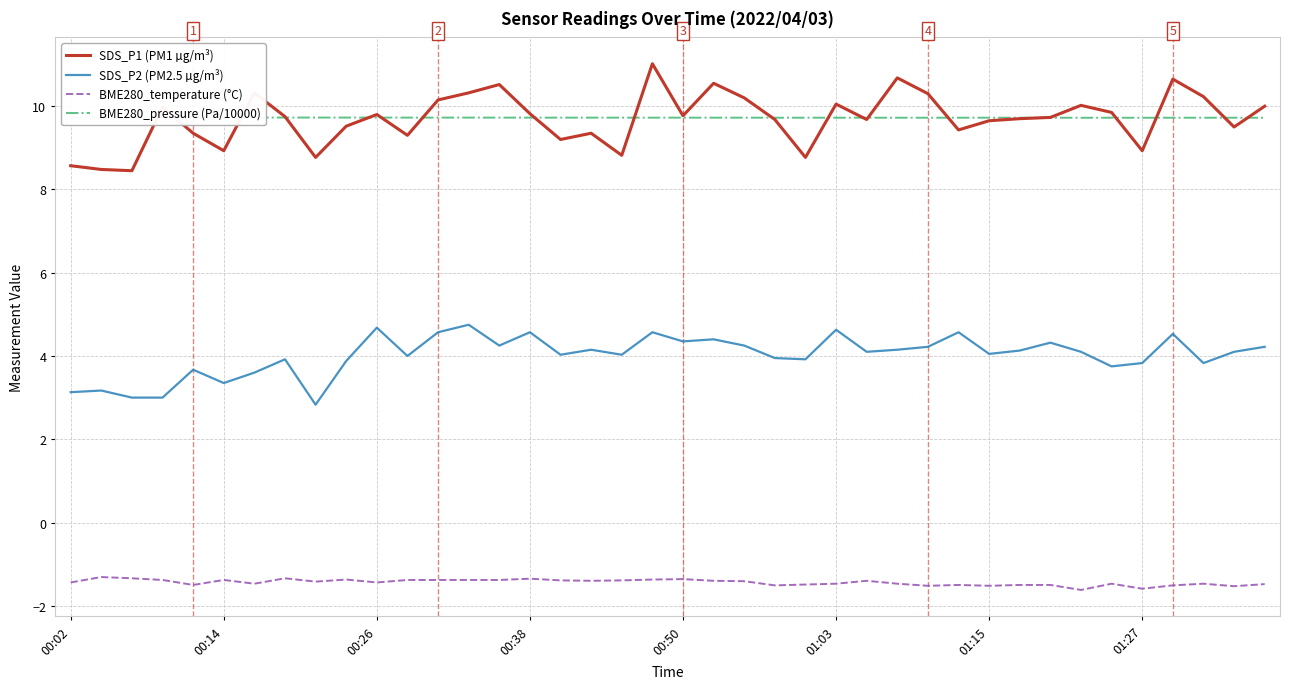

What is the maximum value for SDS_P1 (PM1 µg/m³)?

11.0